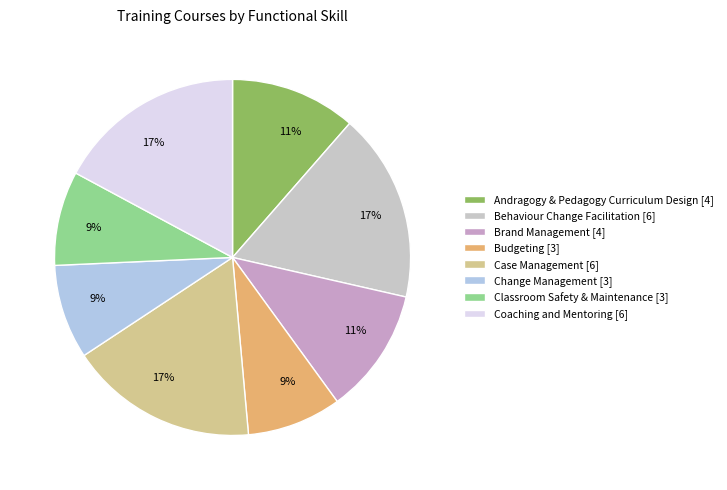

How many slices are in this pie chart?

8